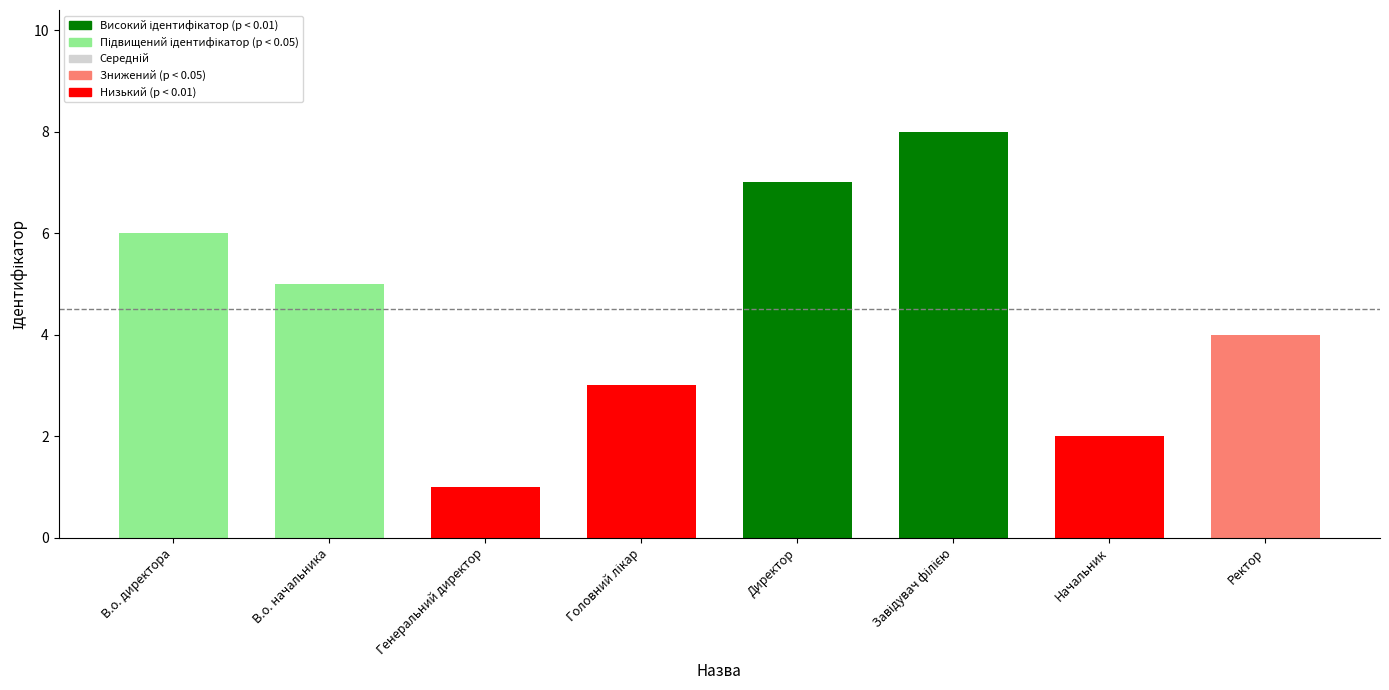

What is the difference between the values at Директор and Ректор?

3